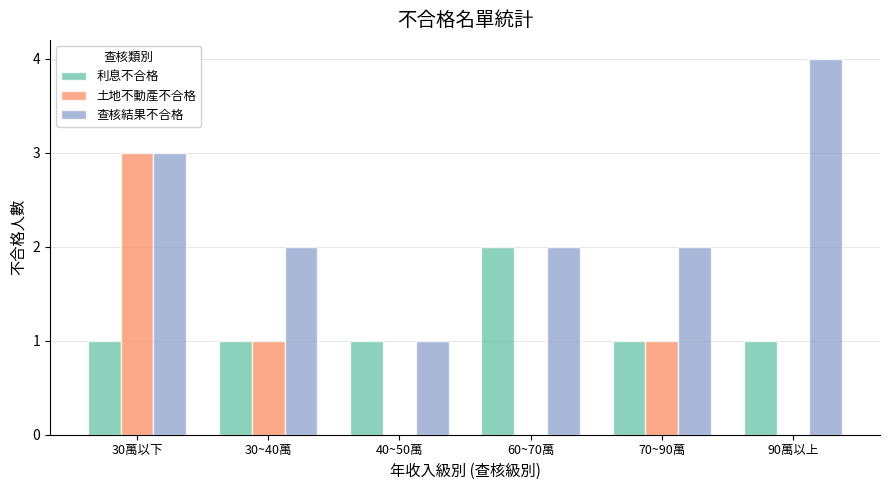

Are the bars horizontal?

No